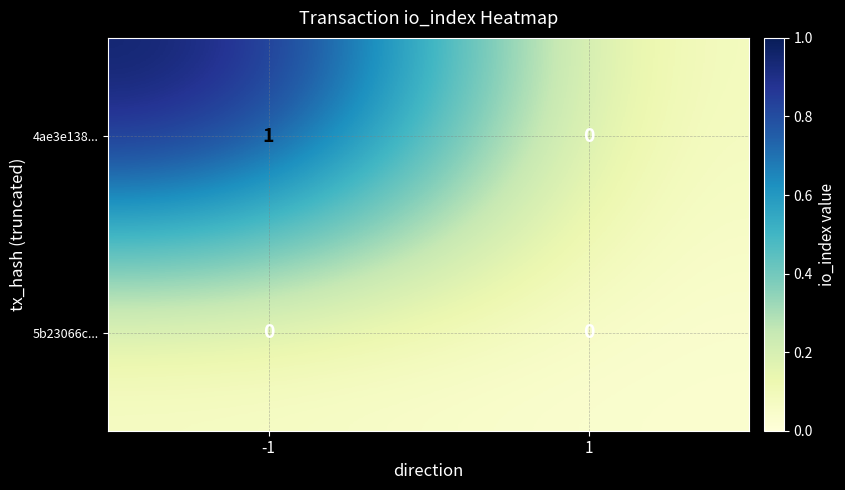

Which series has the largest range (max minus min)?

4ae3e138...